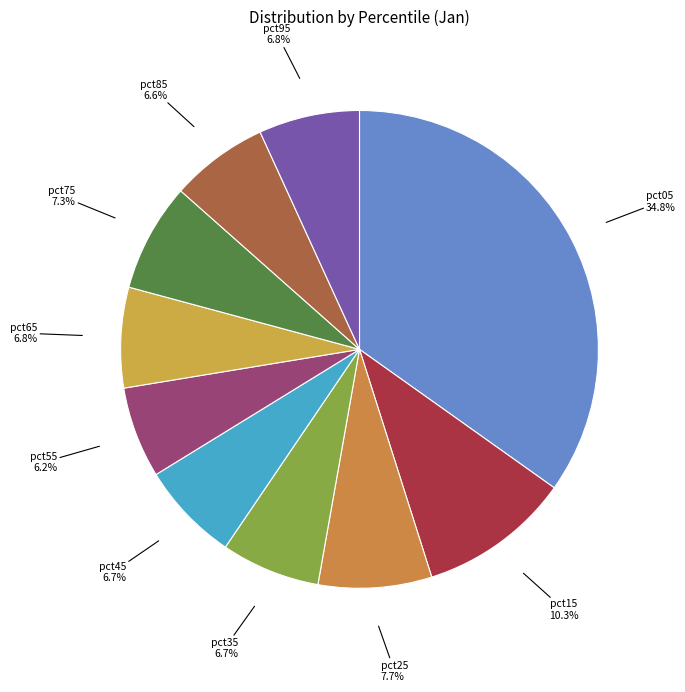

What percentage is the pct25 slice, to the nearest percent?

8%